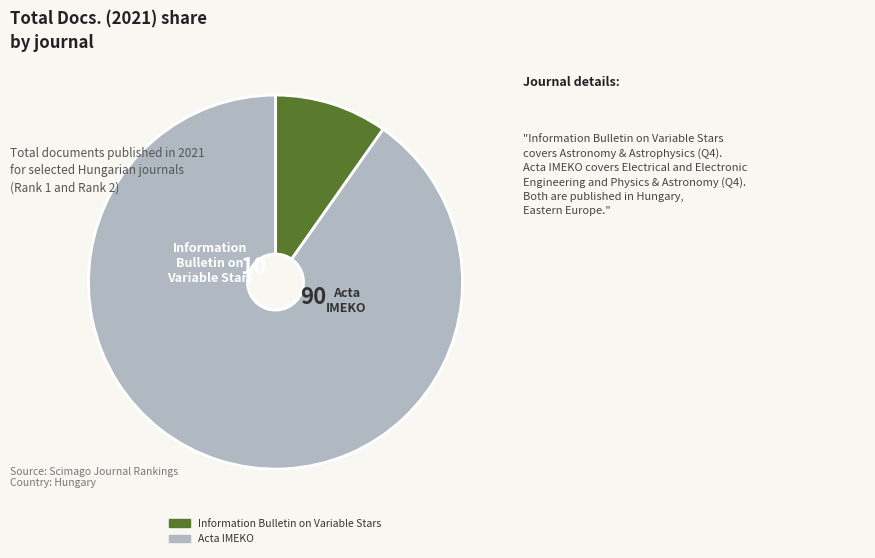

Count the number of slices in the pie.

2